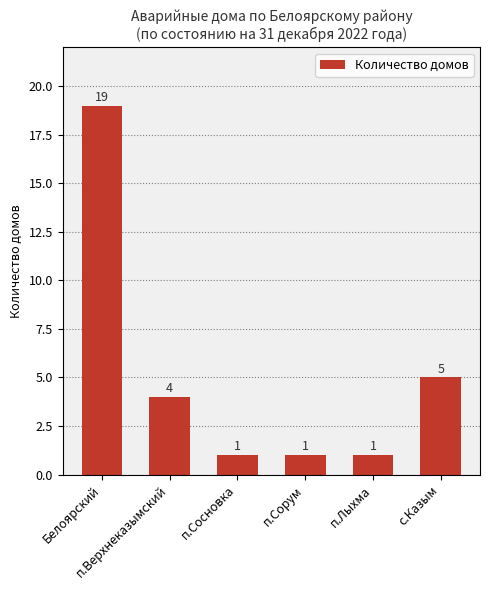

The value at с.Казым is 3. True or false?

False